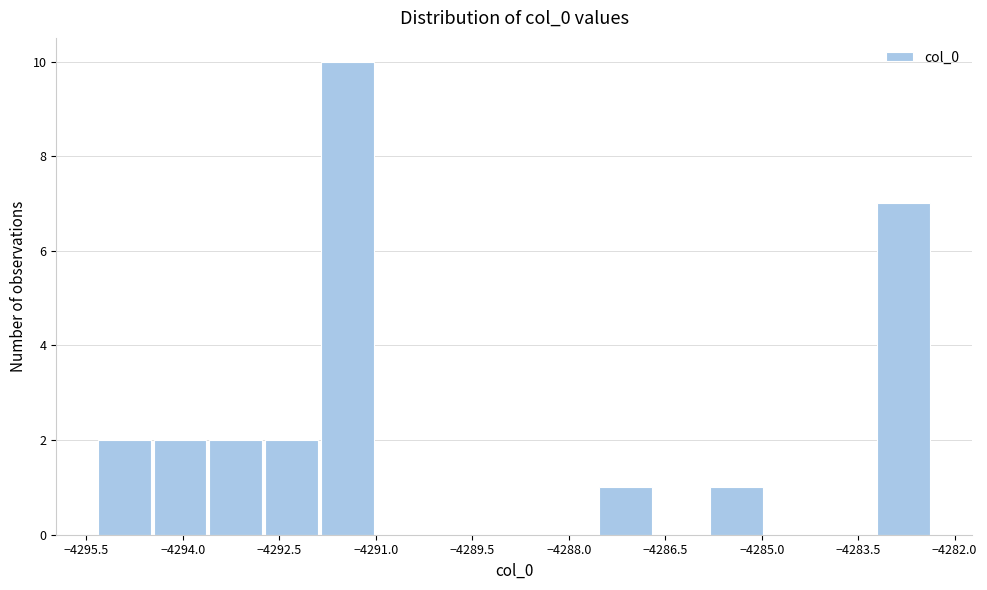

Over which range of the x-axis is the bar tallest?

-4291.8 to -4291.0